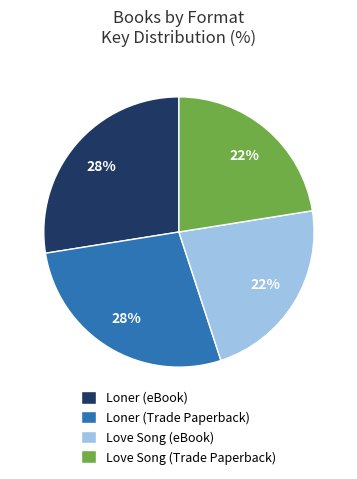

To the nearest percent, what is the average slice percentage?

25%